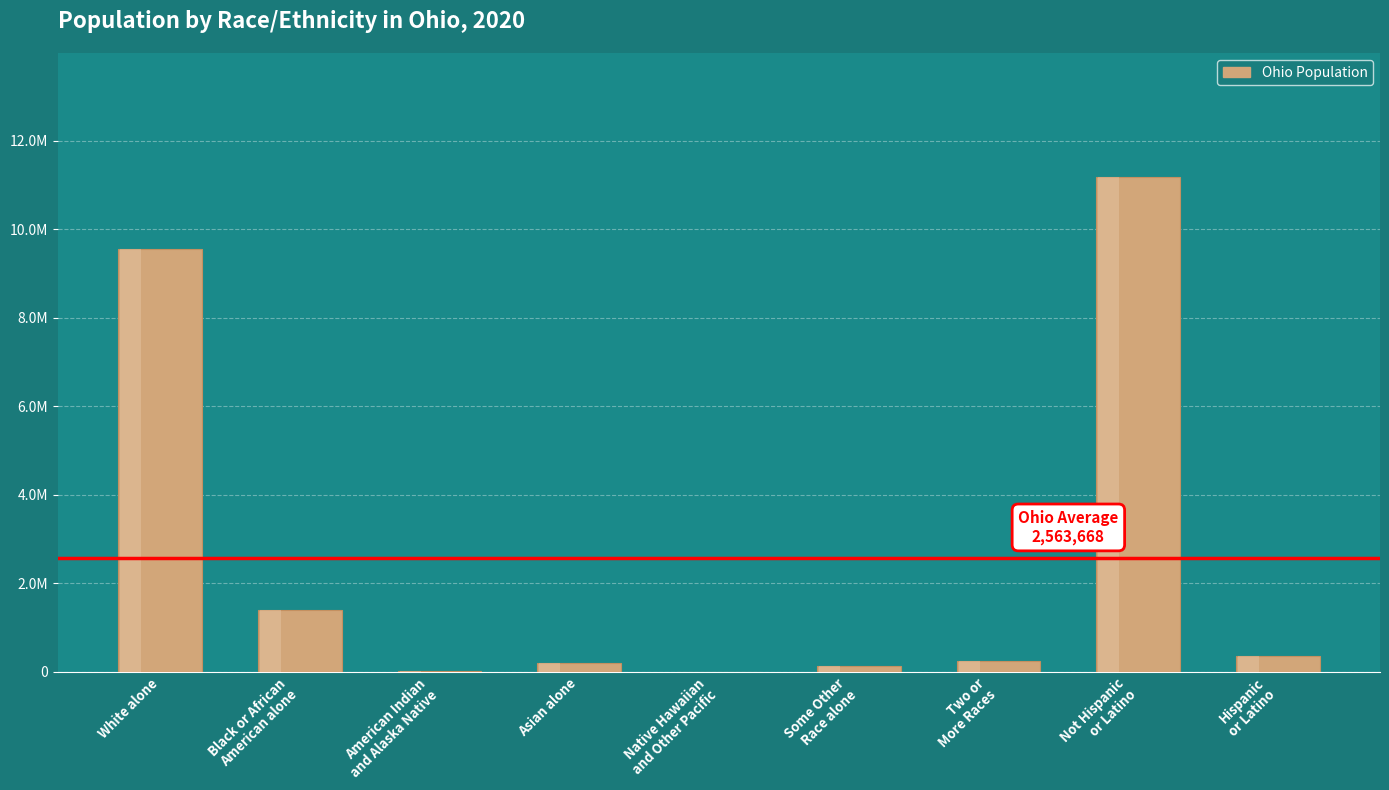

True or false: the data shows 141420 at Two or
More Races.

False